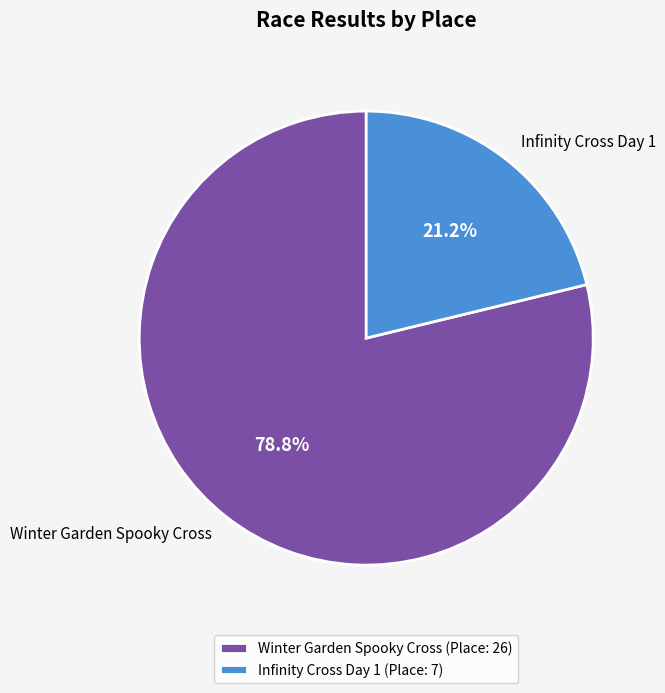

To the nearest percent, what is the difference between the largest and smallest slice percentages?

58%